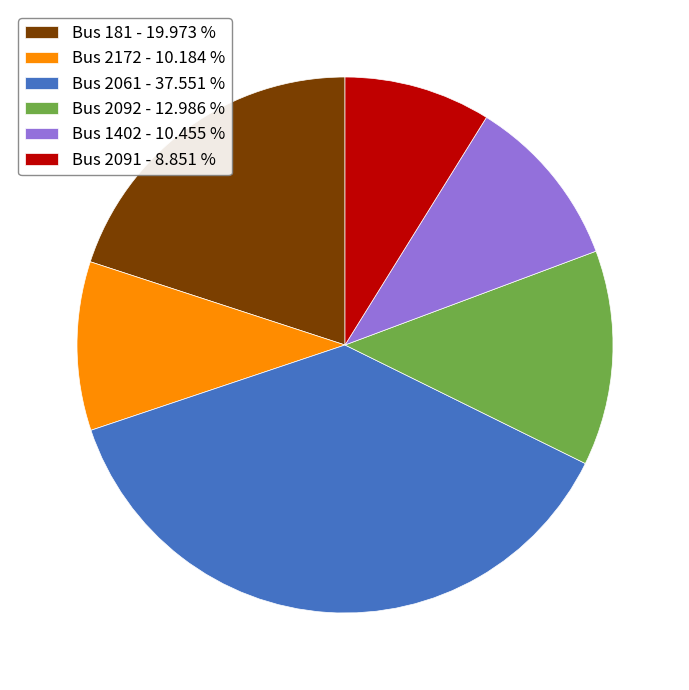

Approximately how many times larger is the value at Bus 2061 compared to Bus 2091?

4.2